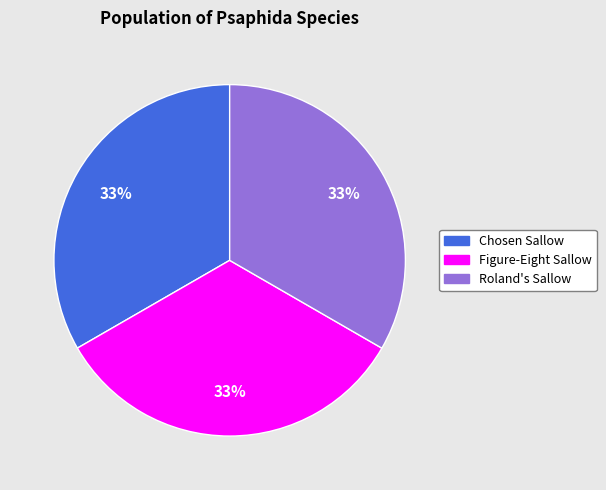

Is Roland's Sallow the majority of the pie?

No